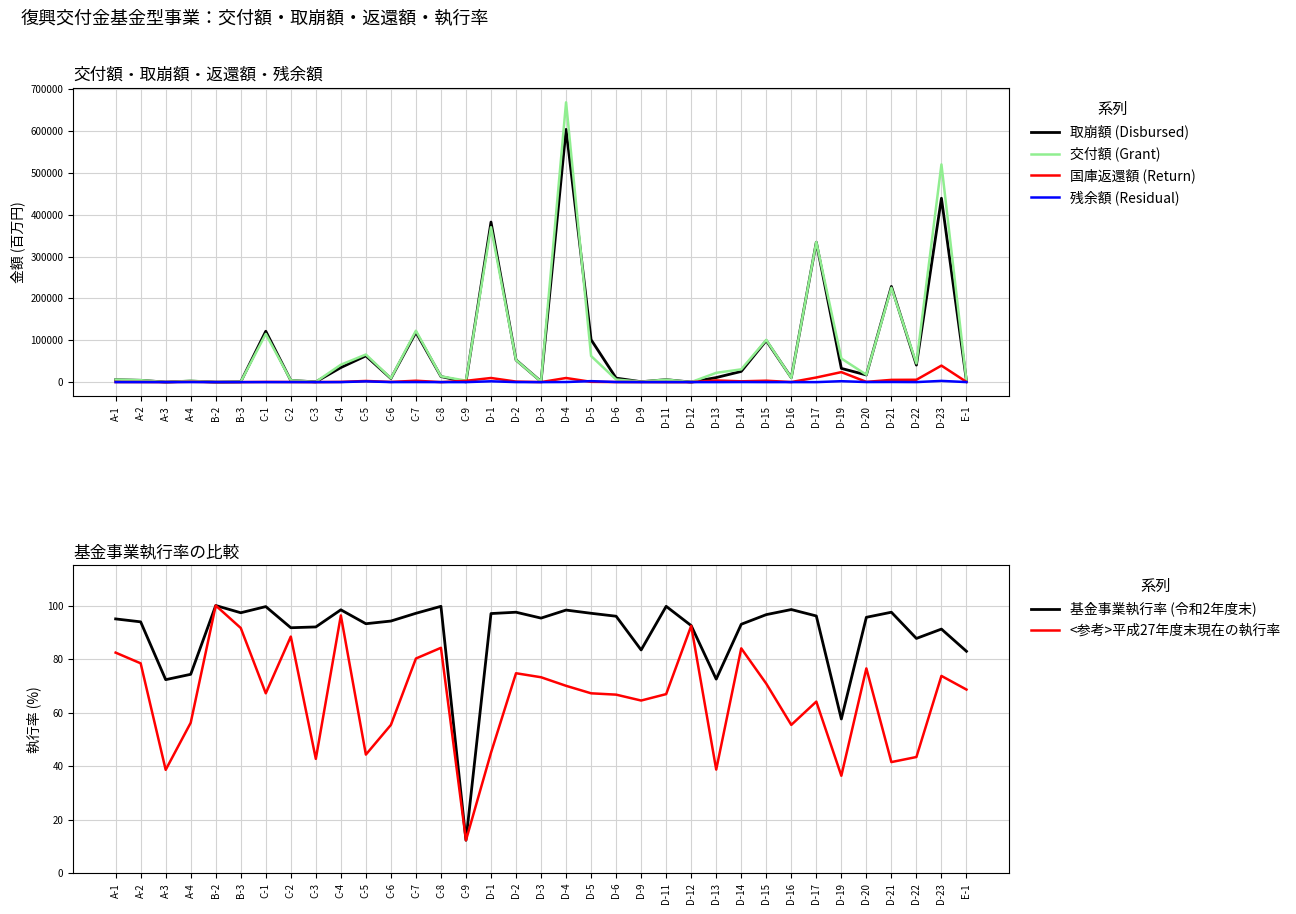

Where is <参考>平成27年度末現在の執行率 nearest to the value 56?

A-4